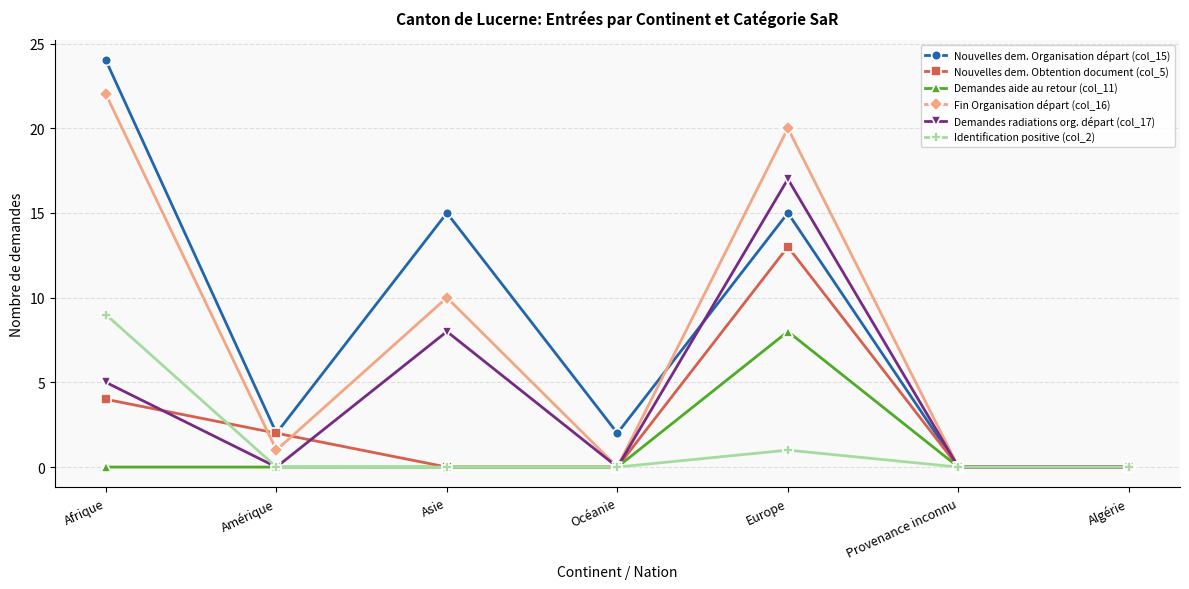

Is this an area chart (filled region under the line)?

No